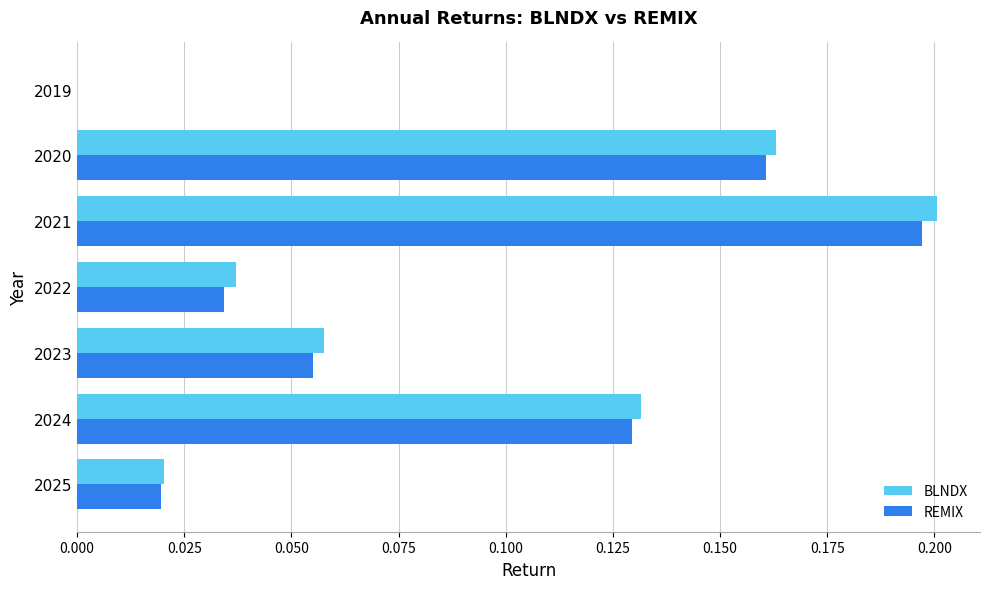

Is it true that REMIX equals 0.0 at 2019?

True